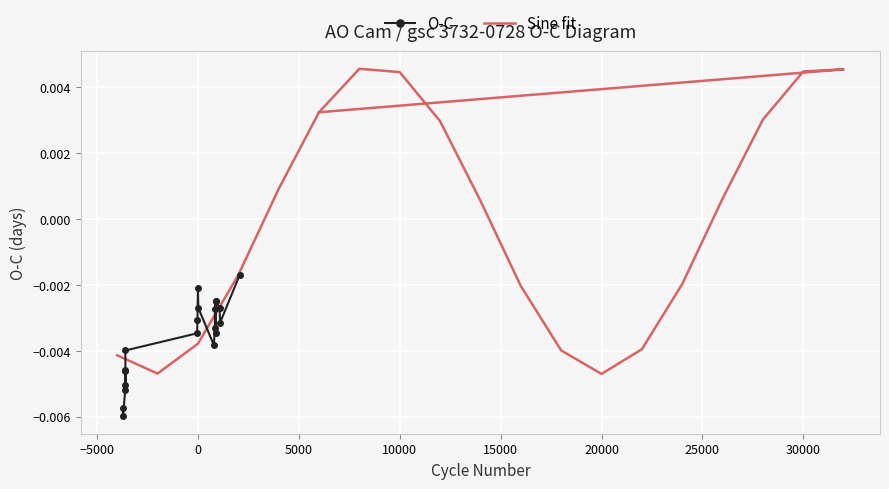

What are all the series names shown in the legend?

O-C, Sine fit